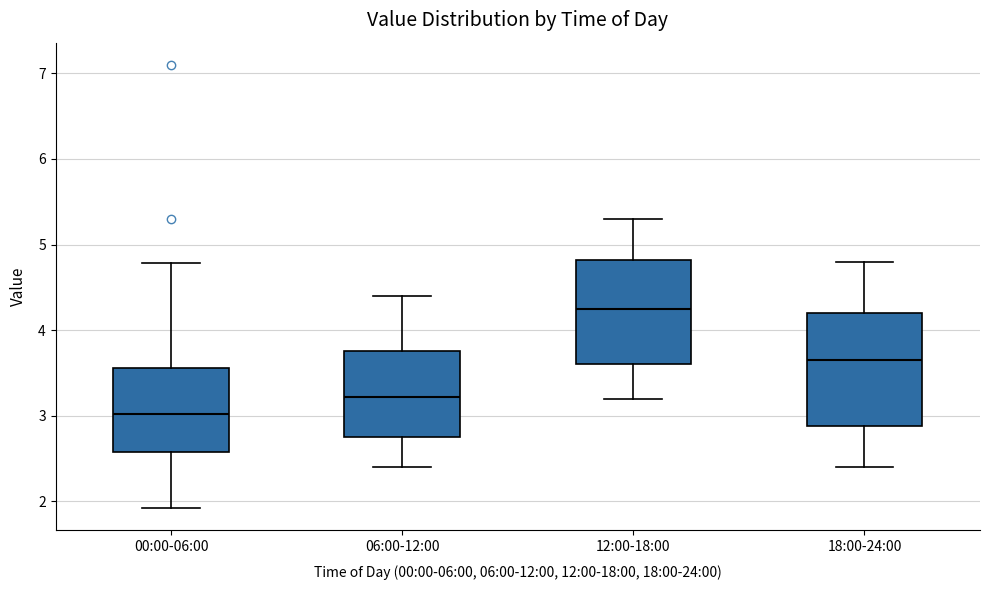

Which box has the lowest median line?

00:00-06:00